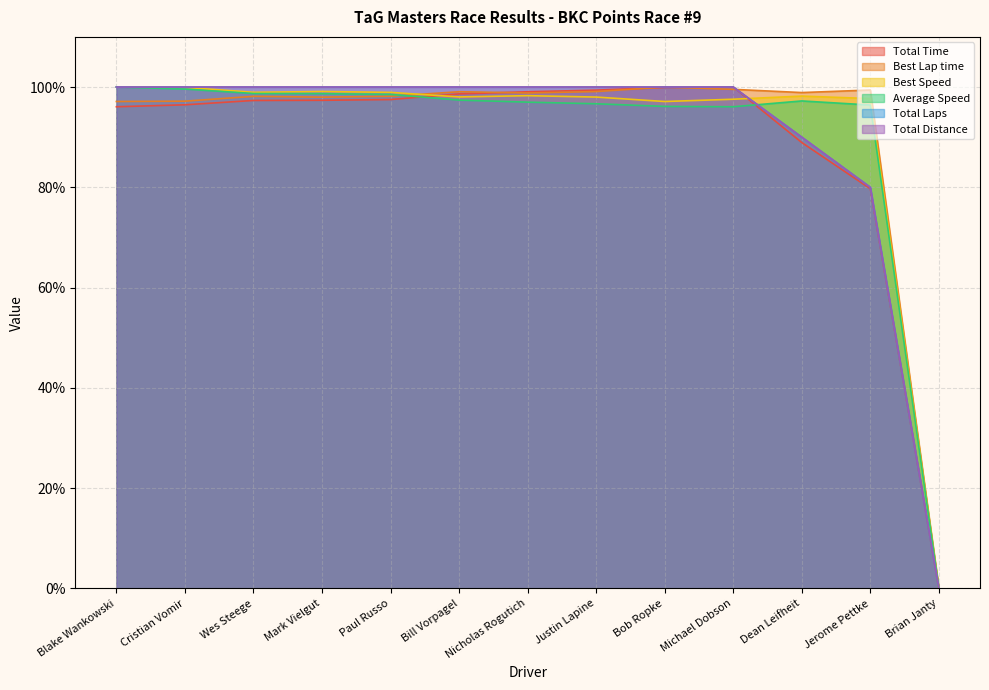

What is the label of the 11th point from the right?

Wes Steege